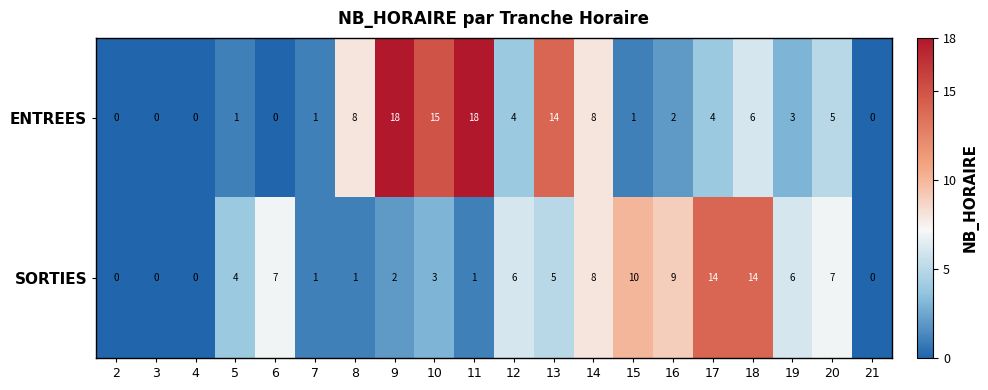

Which series has the largest total across all categories?

ENTREES